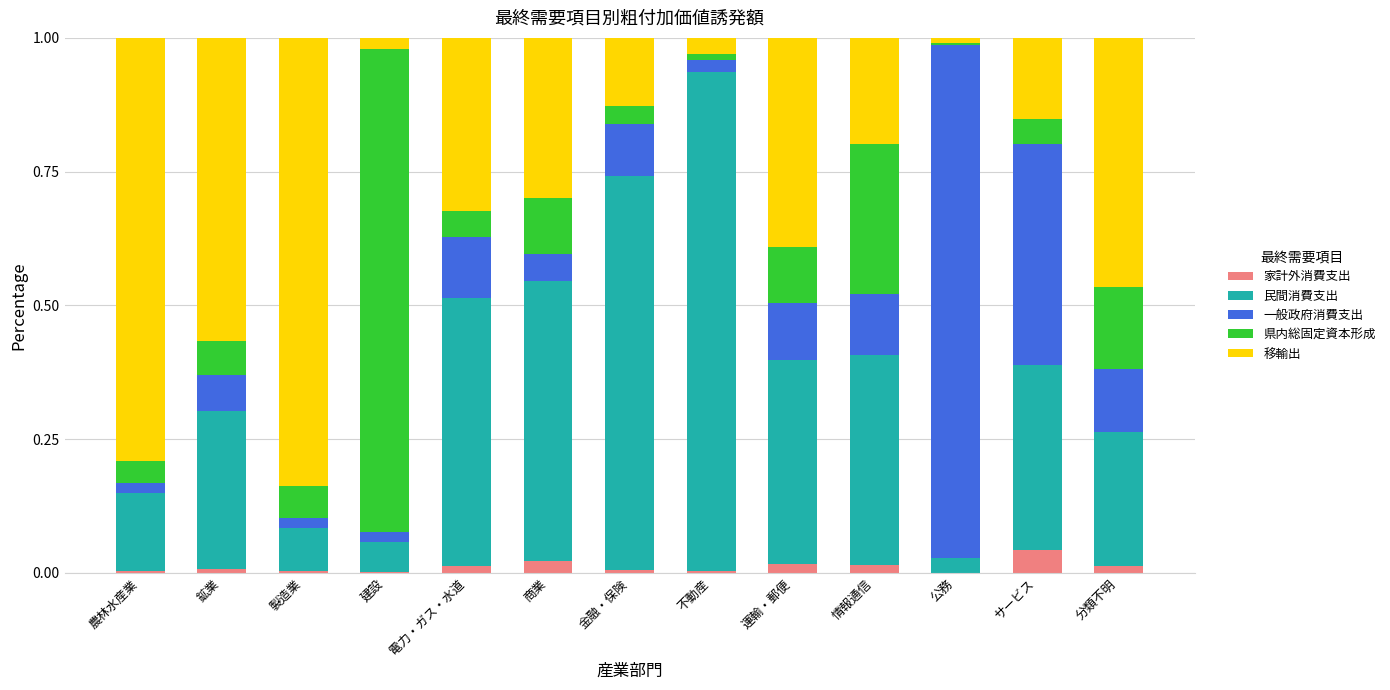

Which category has the highest value in the 家計外消費支出 series?

サービス